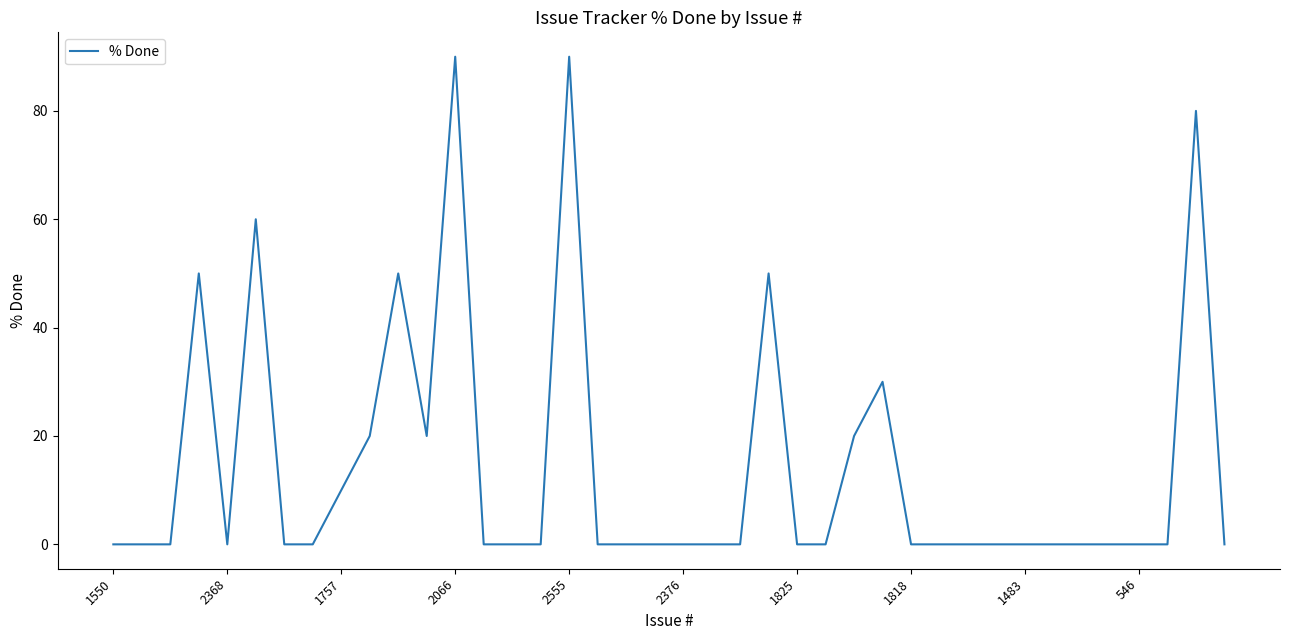

What is the maximum value shown in the chart?

90